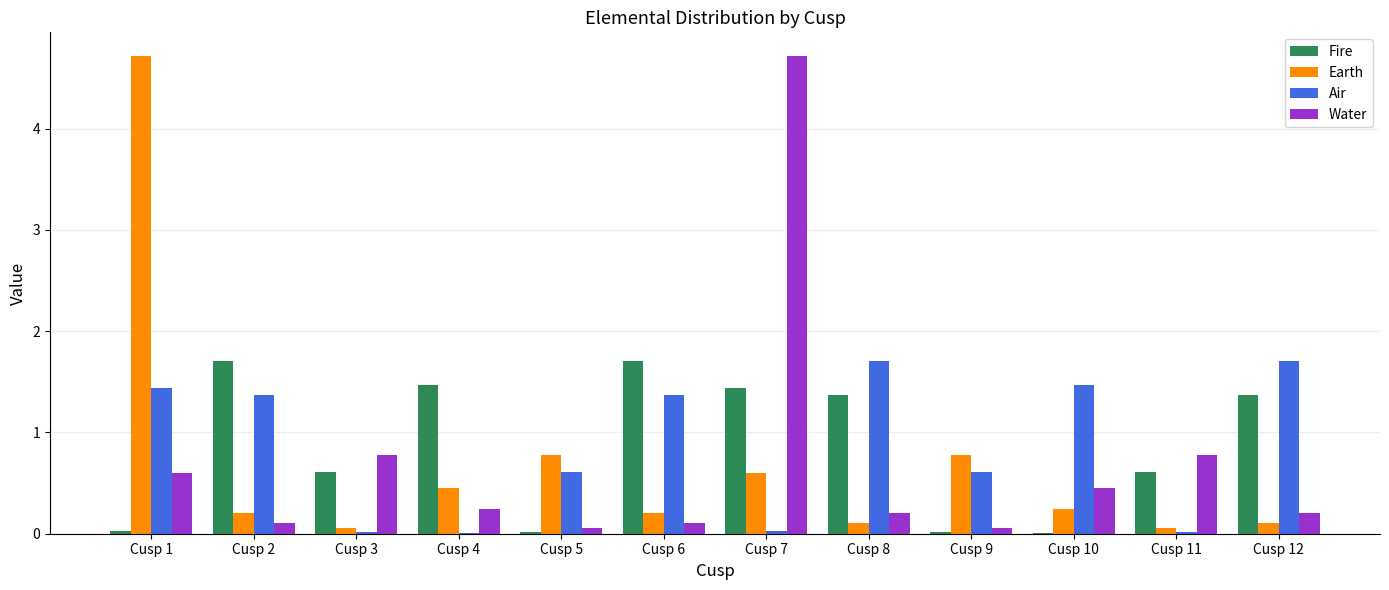

Which category has the highest value in the Earth series?

Cusp 1